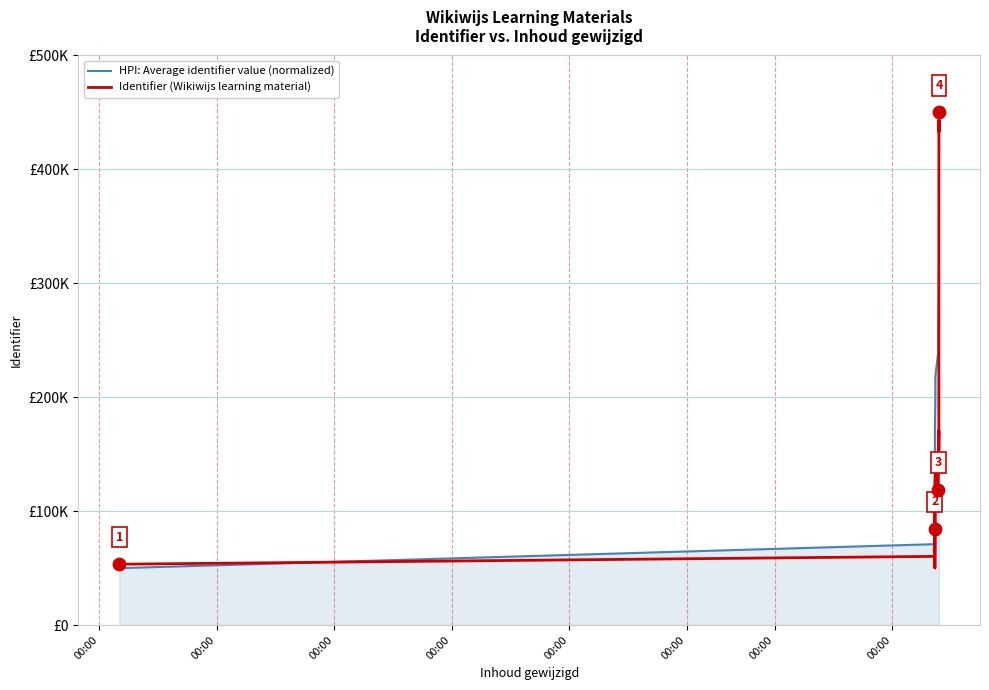

Is the value of Identifier (Wikiwijs learning material) at 00:00 greater than the value of HPI: Average identifier value (normalized) at 00:00?

Yes